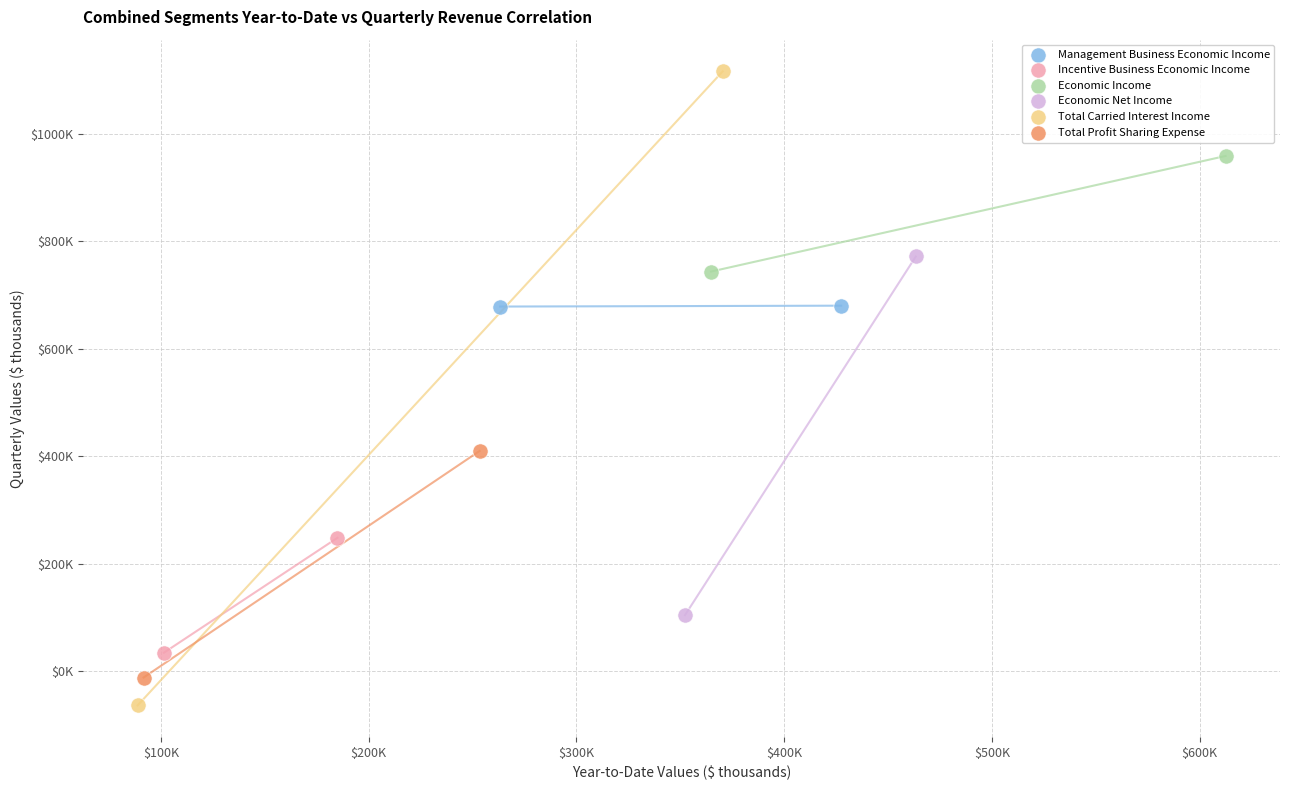

Which series reaches the minimum Y coordinate?

Total Carried Interest Income